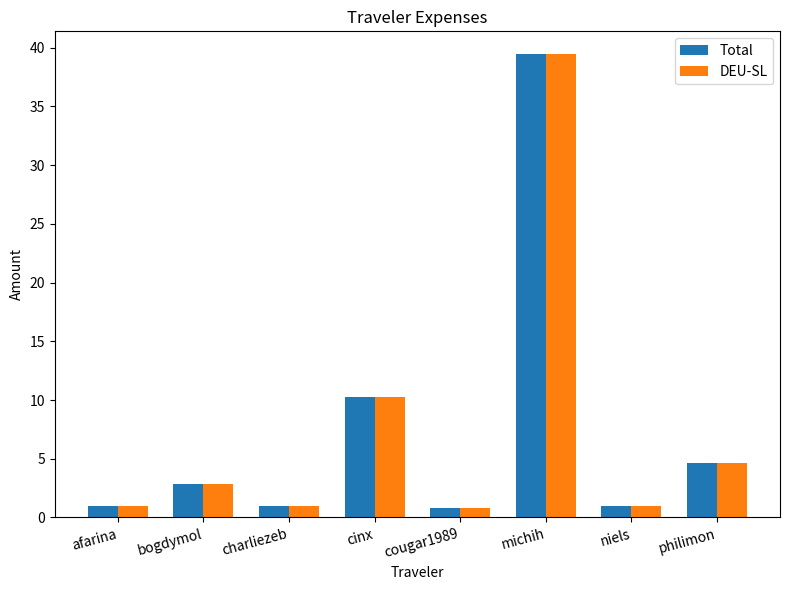

What is the difference between the Total values at cinx and michih?

29.1